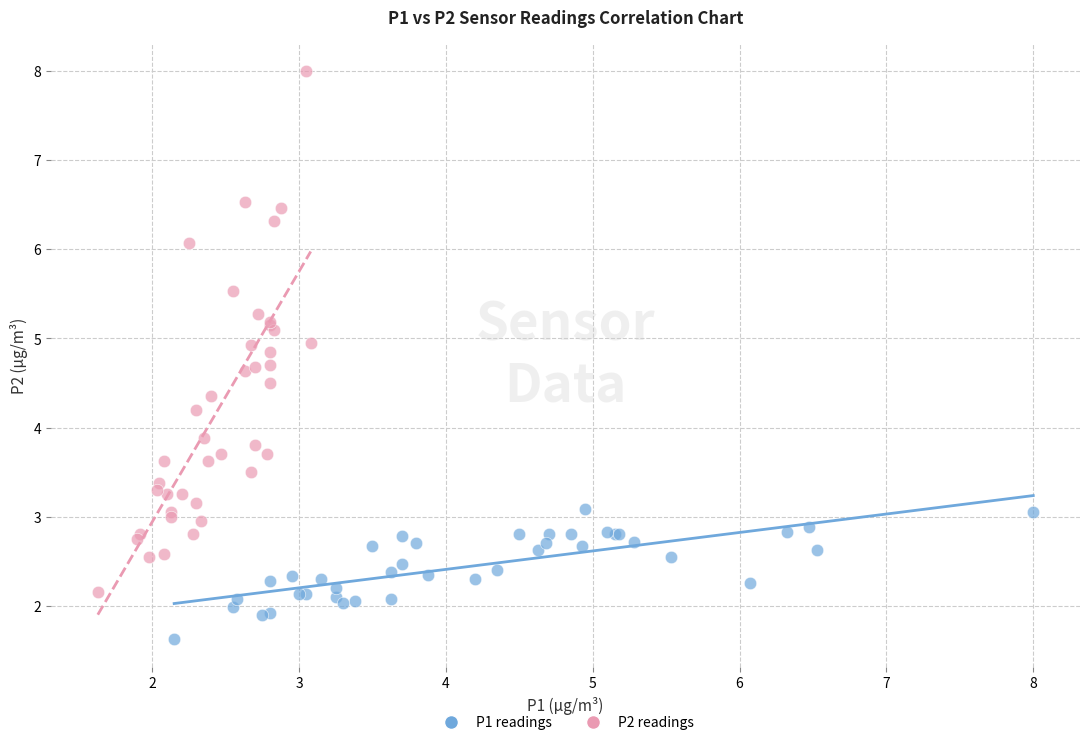

Which series has the widest spread of Y values?

P2 readings